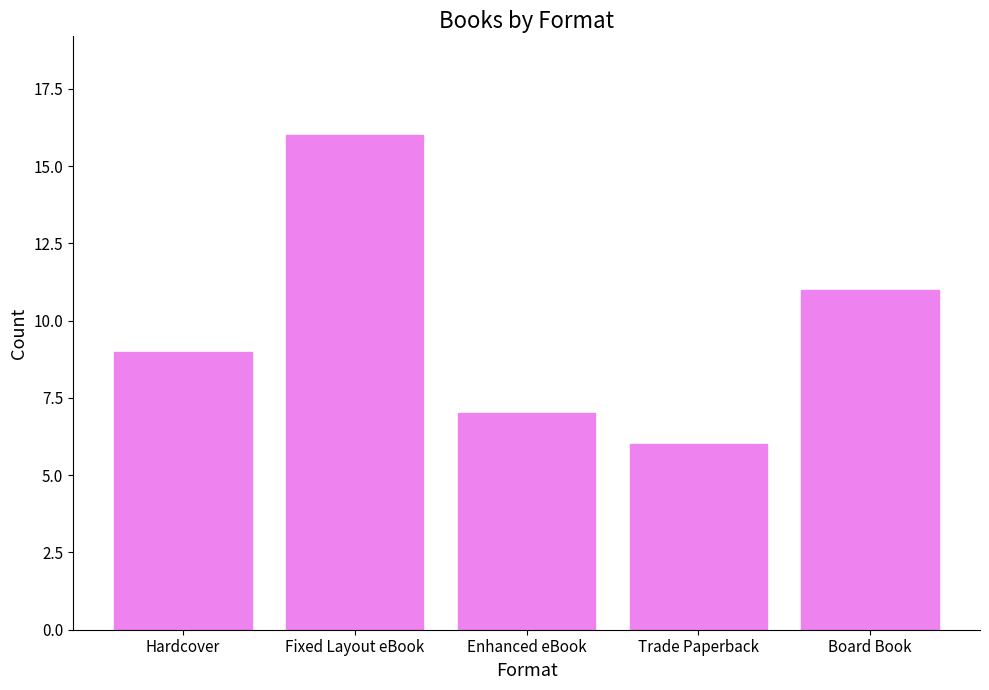

The chart shows a value of 9 at Hardcover. True or false?

True